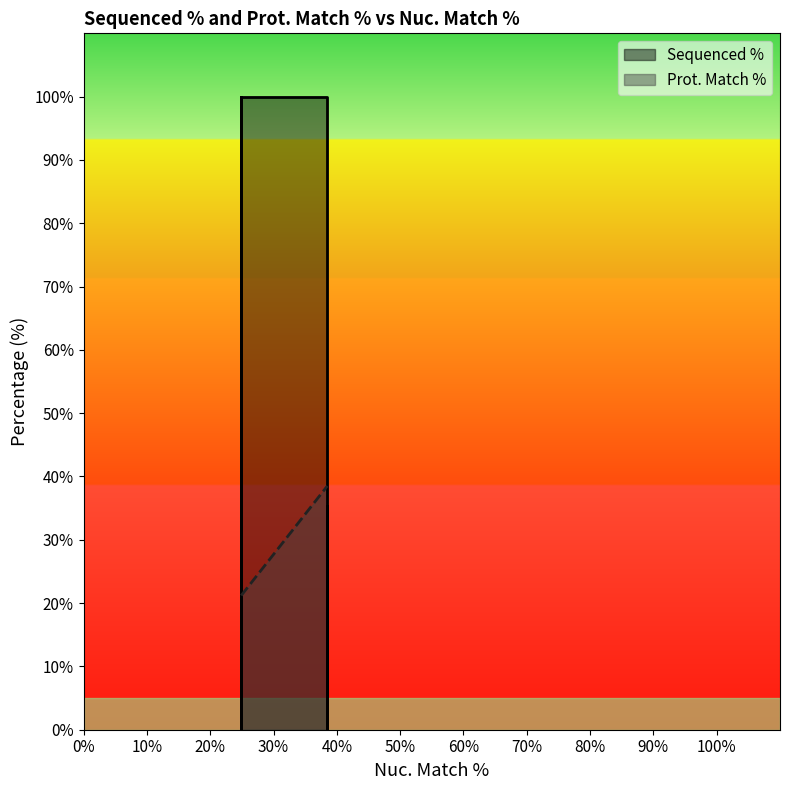

Reading right to left, extract all data points from this chart.

Sequenced %: 100.0	0.0	0.0	100.0	0.0	100.0	35.4	0.0	100.0
Prot. Match %: 21.2	21.2	21.2	21.2	21.2	21.2	38.5	38.5	38.5